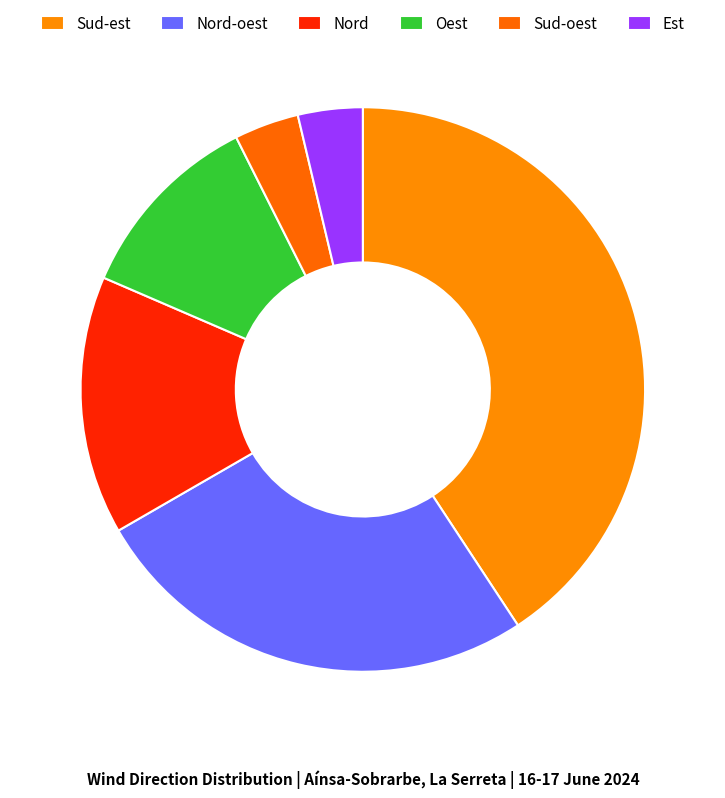

To the nearest percent, what percentage of the pie is Nord-oest?

26%